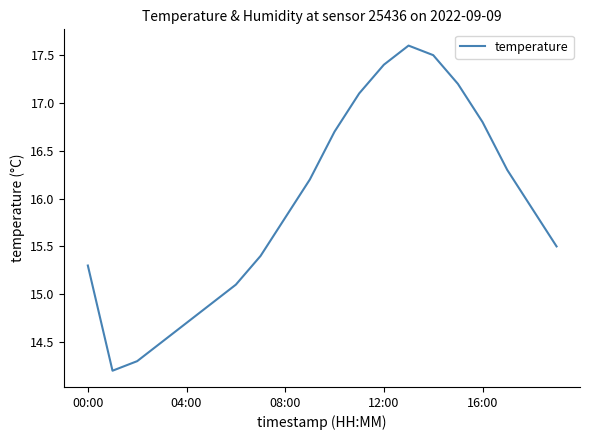

What is the maximum value shown in the chart?

17.6